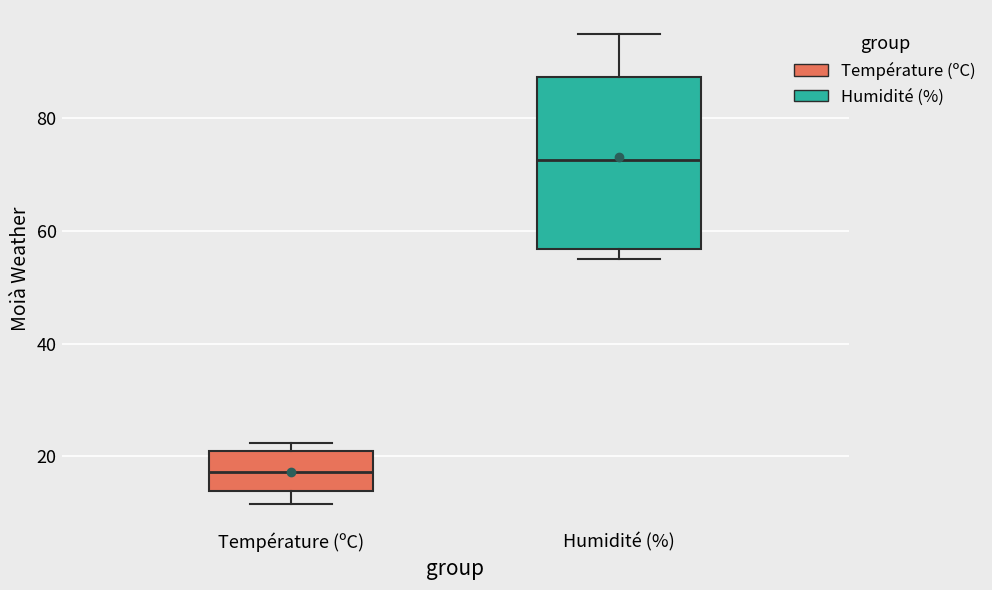

Which box has the highest median line?

Humidité (%)